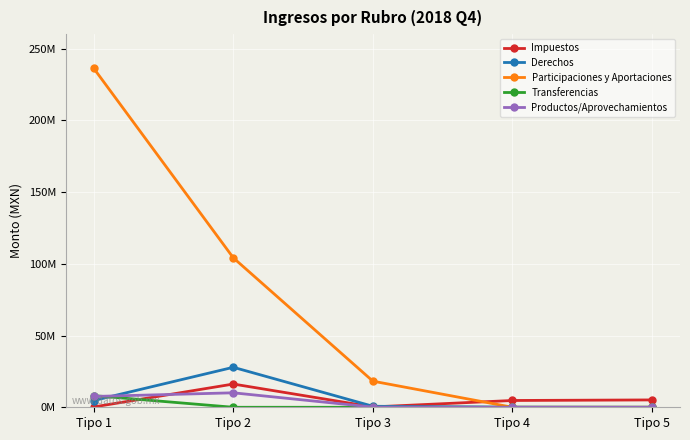

Does the chart have visible grid lines?

Yes